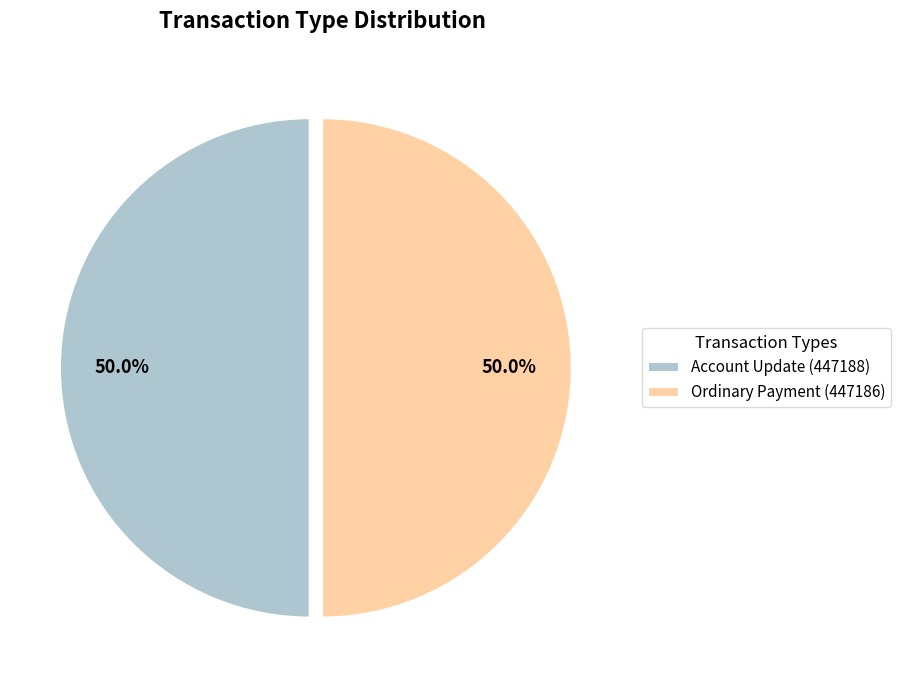

Count the number of slices in the pie.

2